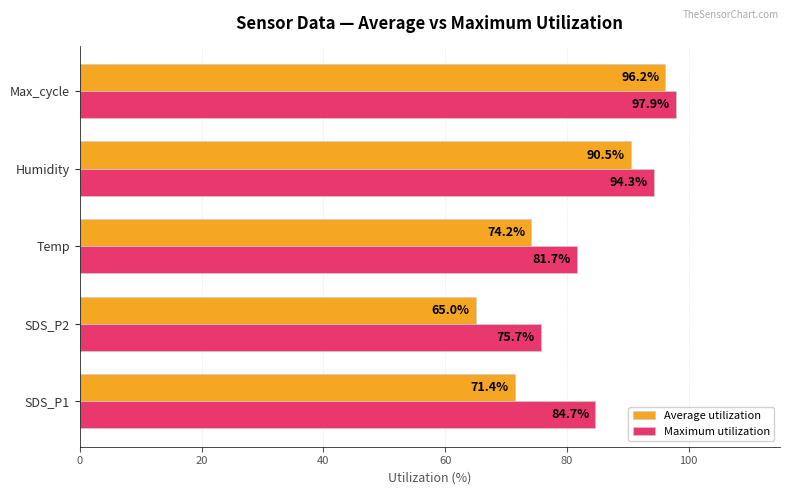

At SDS_P2, list the series in order from smallest to largest.

Average utilization, Maximum utilization